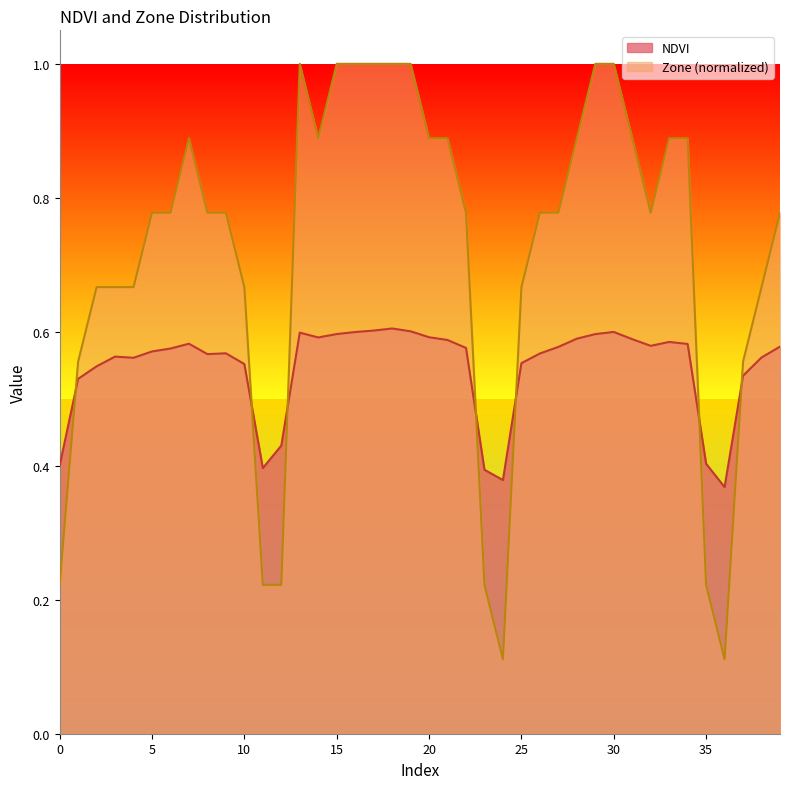

Does the chart display data point markers on the line(s)?

No